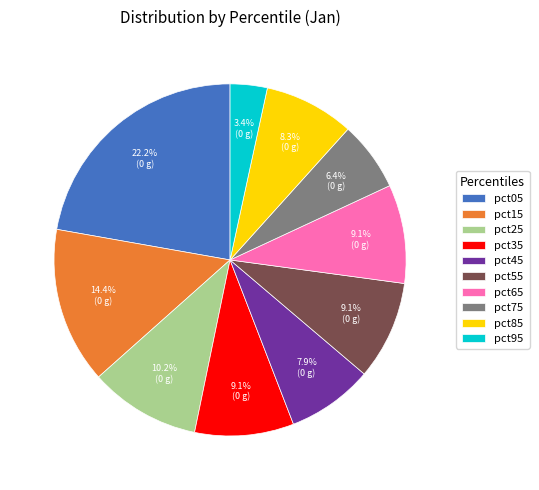

To the nearest percent, what percentage of the pie is pct05?

22%